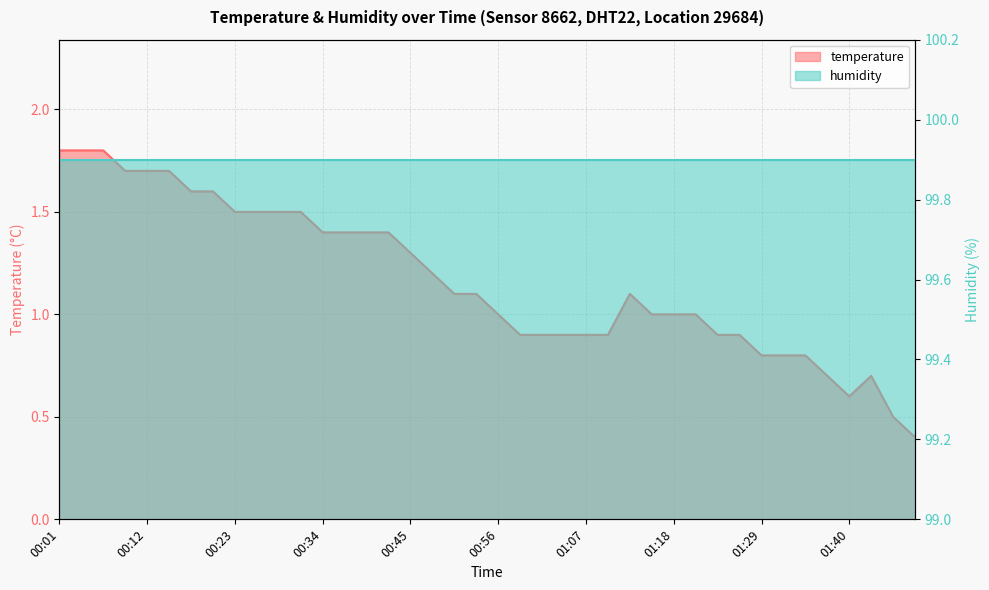

What is the sum of the values at 01:13 and 00:56?

2.1